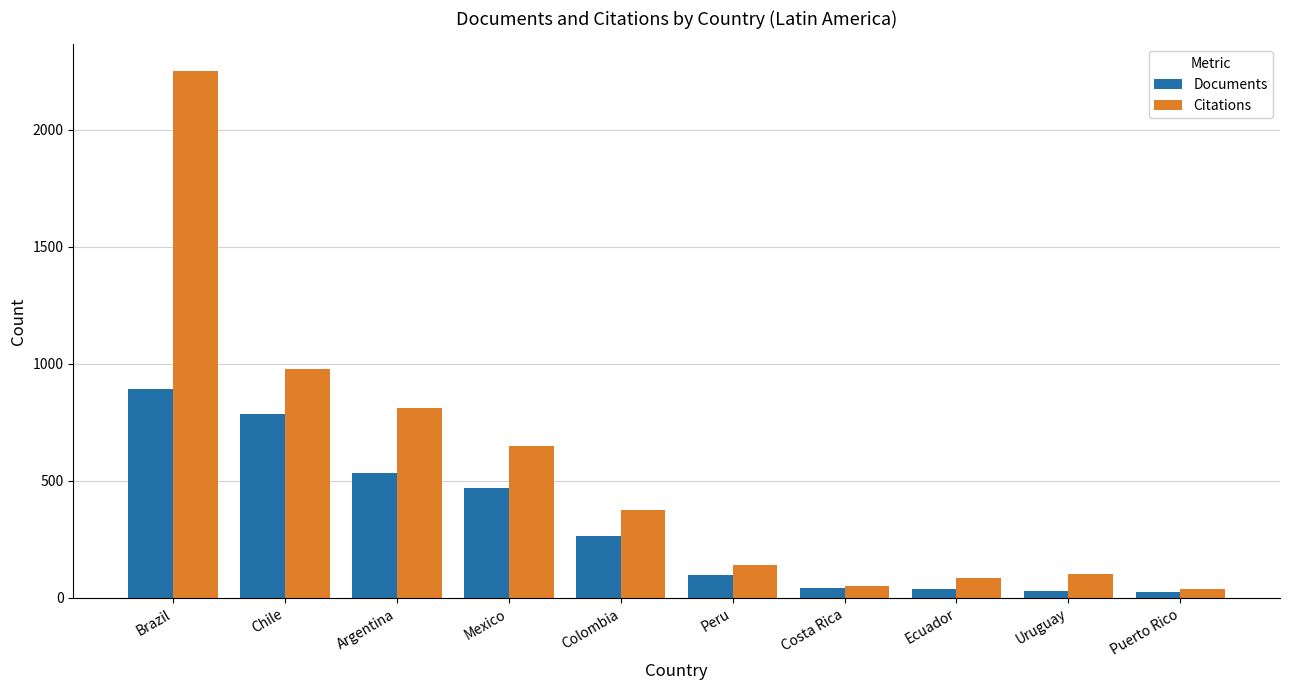

The Documents series shows 30 at Uruguay. True or false?

True